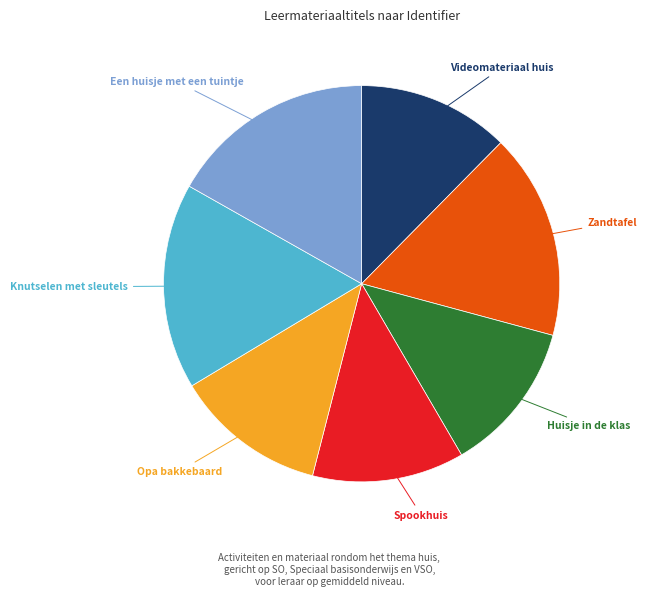

Does any single category account for the majority?

No